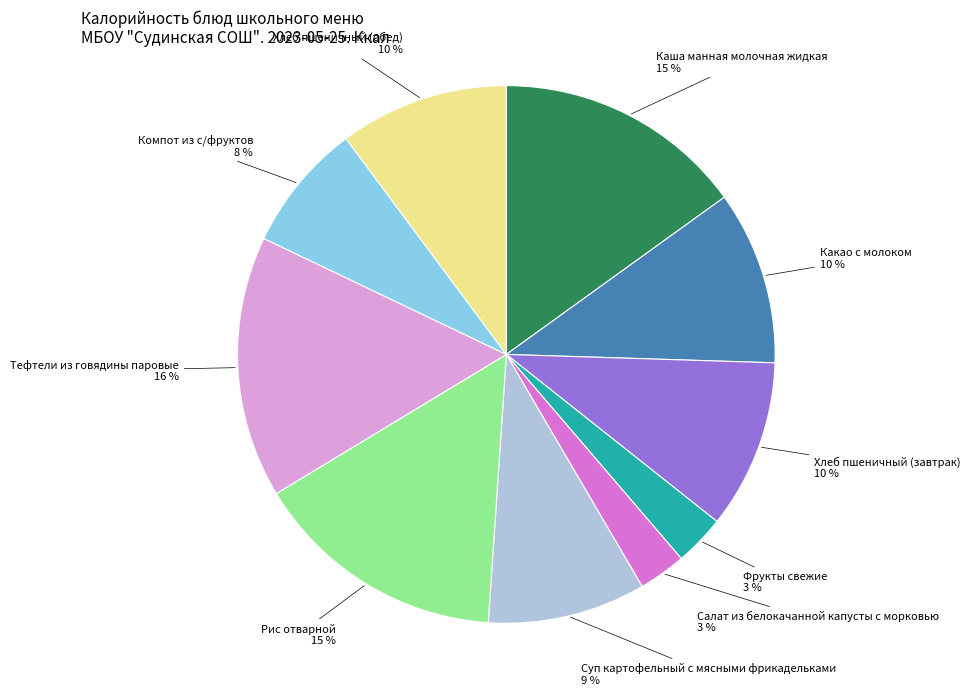

Is the sum of Какао с молоком and Рис отварной greater than half?

No